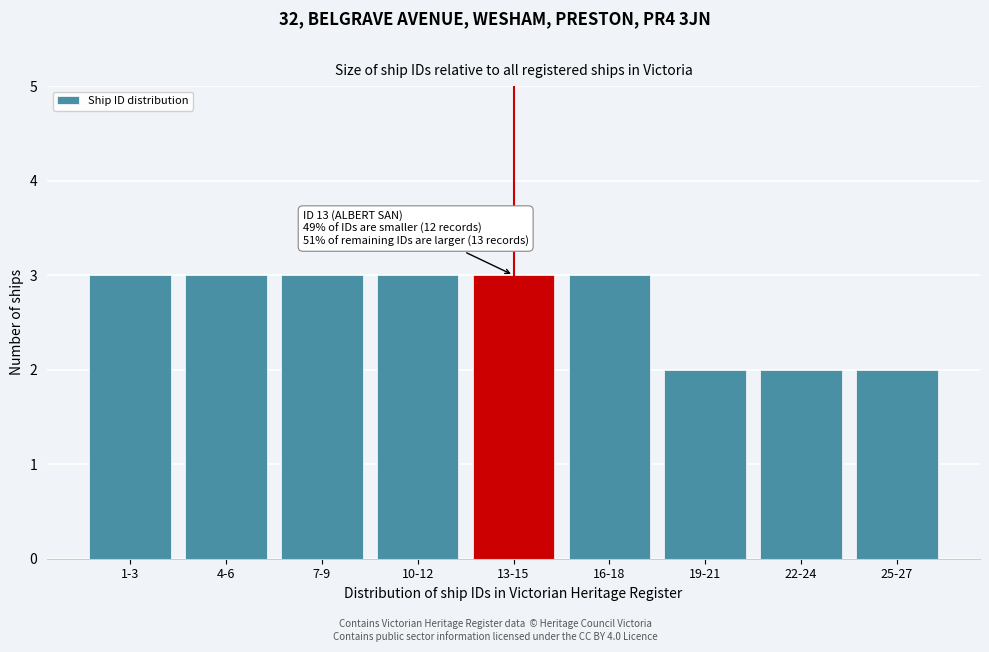

Reading left to right, transcribe all the data shown in this chart.

1-3=3	4-6=3	7-9=3	10-12=3	13-15=3	16-18=3	19-21=2	22-24=2	25-27=2